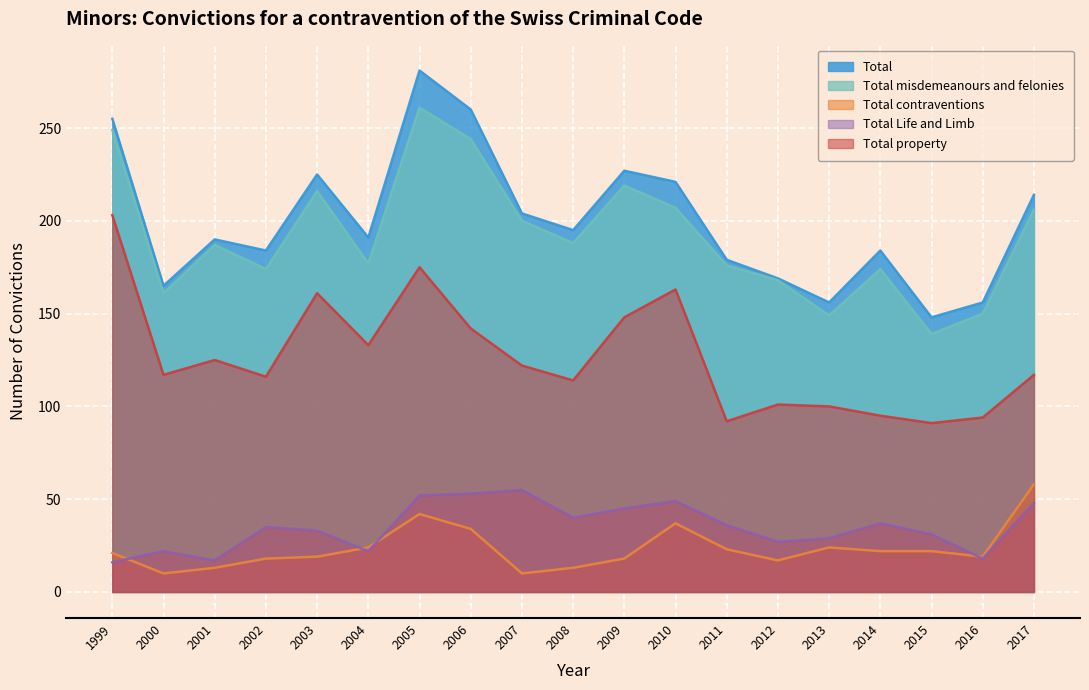

Rank the series at 2008 from highest to lowest value.

Total, Total misdemeanours and felonies, Total property, Total Life and Limb, Total contraventions